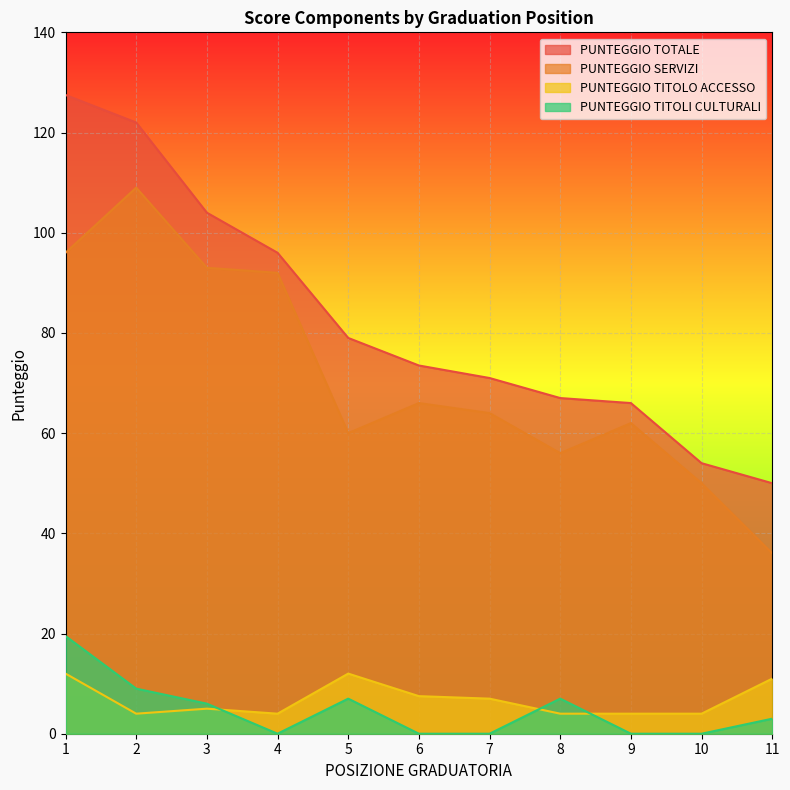

How many lines are shown in the chart?

4